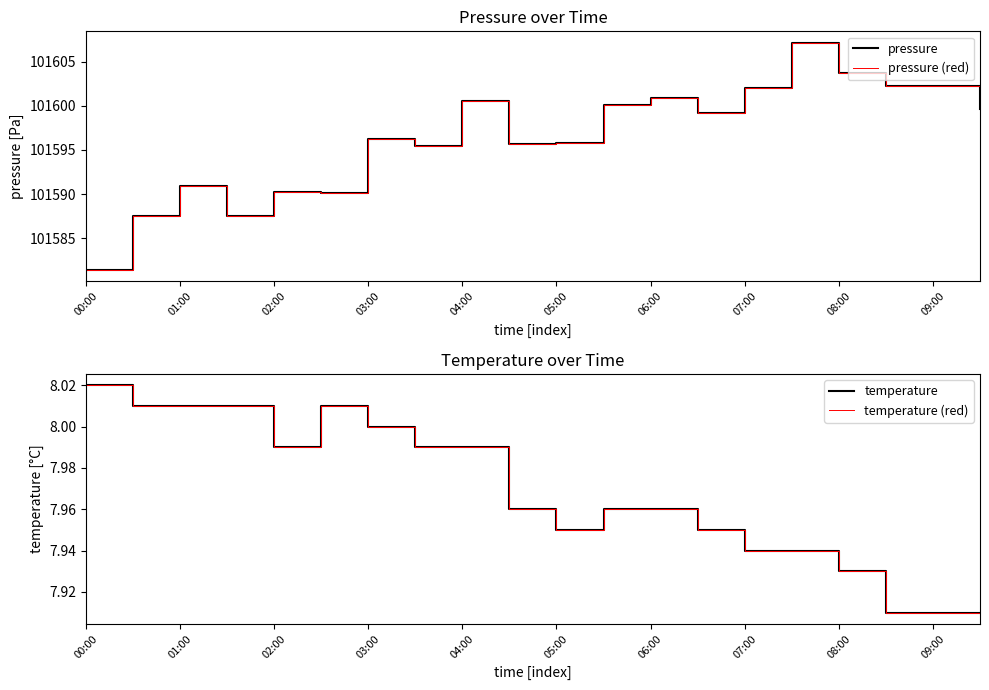

True or false: temperature and pressure (red) intersect in this chart.

False